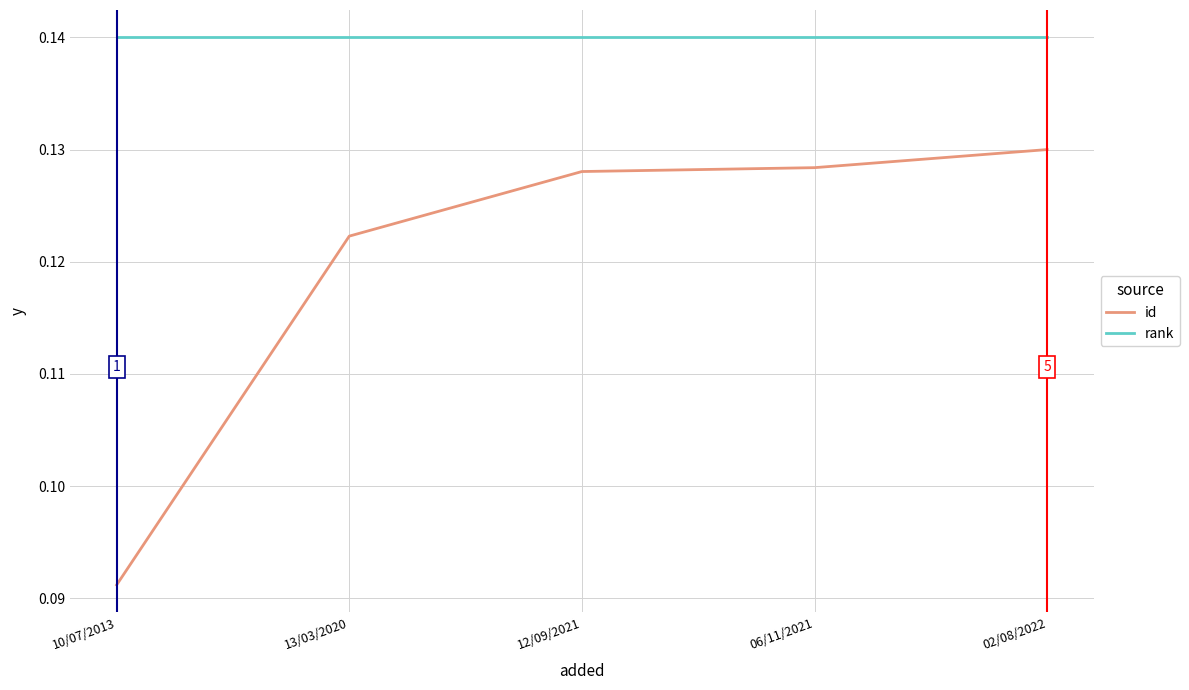

What are all the series names shown in the legend?

id, rank